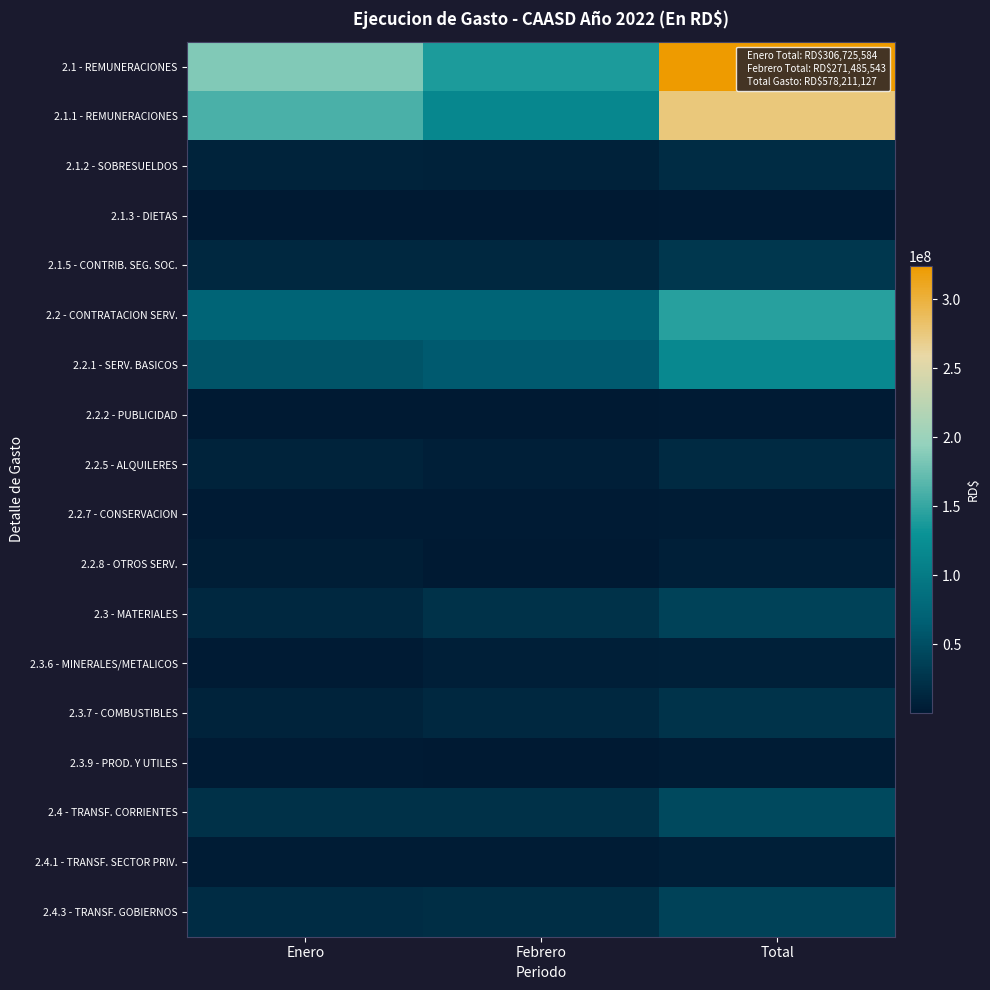

Reading left to right, extract all data points from this chart.

2.1 - REMUNERACIONES: Enero=185418470	Febrero=139011287	Total=324429757
2.1.1 - REMUNERACIONES: Enero=160091775	Febrero=116075730	Total=276167505
2.1.2 - SOBRESUELDOS: Enero=10133044	Febrero=7886282	Total=18019326
2.1.3 - DIETAS: Enero=964071	Febrero=803569	Total=1767640
2.1.5 - CONTRIB. SEG. SOC.: Enero=14229580	Febrero=14245706	Total=28475286
2.2 - CONTRATACION SERV.: Enero=71865120	Febrero=71687014	Total=143552134
2.2.1 - SERV. BASICOS: Enero=55437939	Febrero=61288177	Total=116726116
2.2.2 - PUBLICIDAD: Enero=195700	Febrero=1368000	Total=1563700
2.2.5 - ALQUILERES: Enero=9993606	Febrero=6018544	Total=16012150
2.2.7 - CONSERVACION: Enero=1884498	Febrero=1634548	Total=3519046
2.2.8 - OTROS SERV.: Enero=4328178	Febrero=1372715	Total=5700893
2.3 - MATERIALES: Enero=14619470	Febrero=23710654	Total=38330124
2.3.6 - MINERALES/METALICOS: Enero=1803701	Febrero=5477144	Total=7280845
2.3.7 - COMBUSTIBLES: Enero=10321648	Febrero=14650886	Total=24972534
2.3.9 - PROD. Y UTILES: Enero=2100413	Febrero=754252	Total=2854665
2.4 - TRANSF. CORRIENTES: Enero=22610347	Febrero=22566101	Total=45176448
2.4.1 - TRANSF. SECTOR PRIV.: Enero=3354899	Febrero=3030030	Total=6384929
2.4.3 - TRANSF. GOBIERNOS: Enero=19041597	Febrero=19536071	Total=38577668